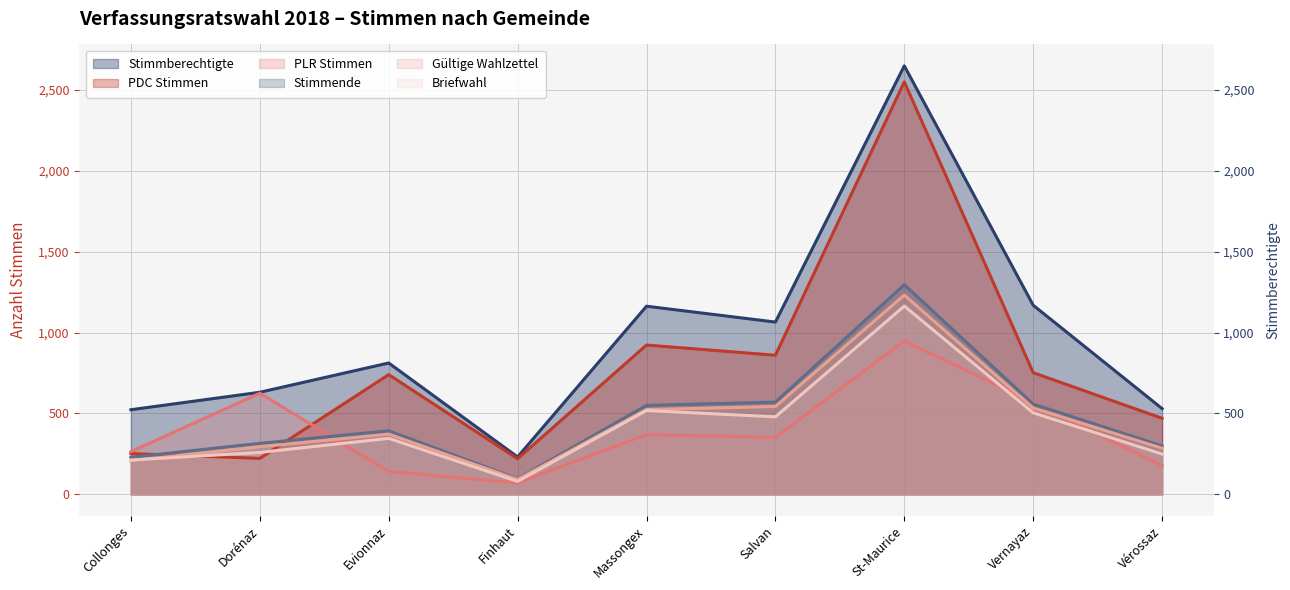

How many intersections are there between PDC Stimmen and Gültige Wahlzettel?

2